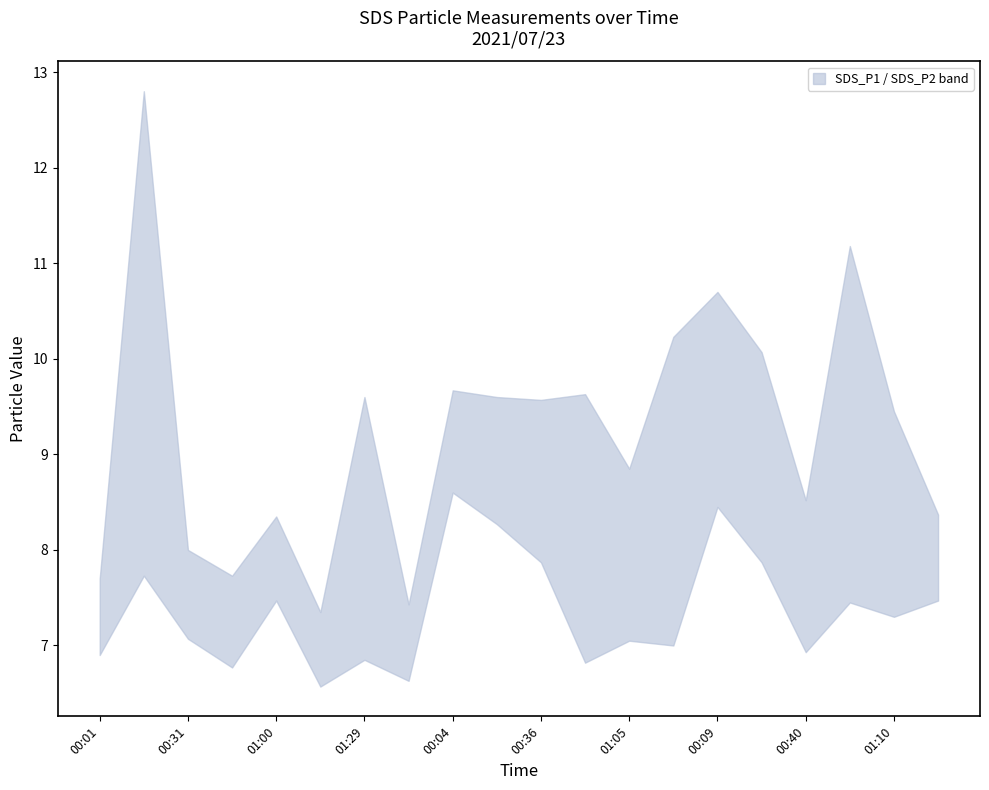

What is the sum of the SDS_P1 values at 01:05 and 00:09?

19.5